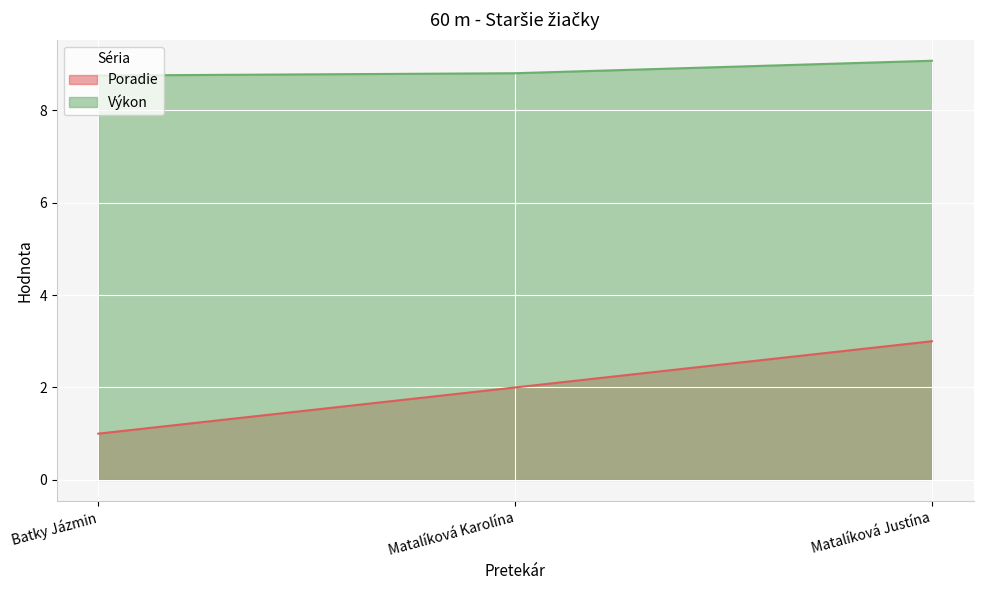

At how many categories does at least one series exceed 7?

3